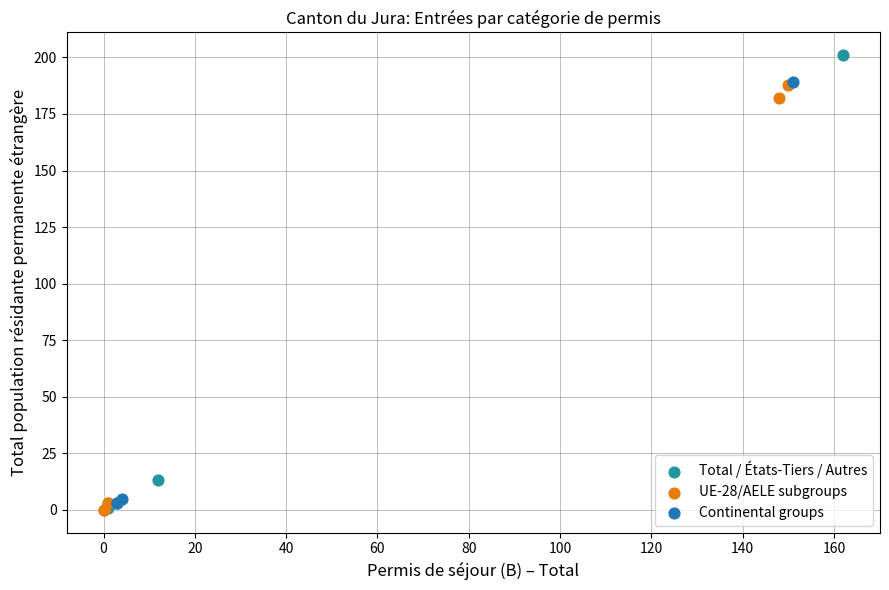

Which series reaches the maximum Y coordinate?

Total / États-Tiers / Autres